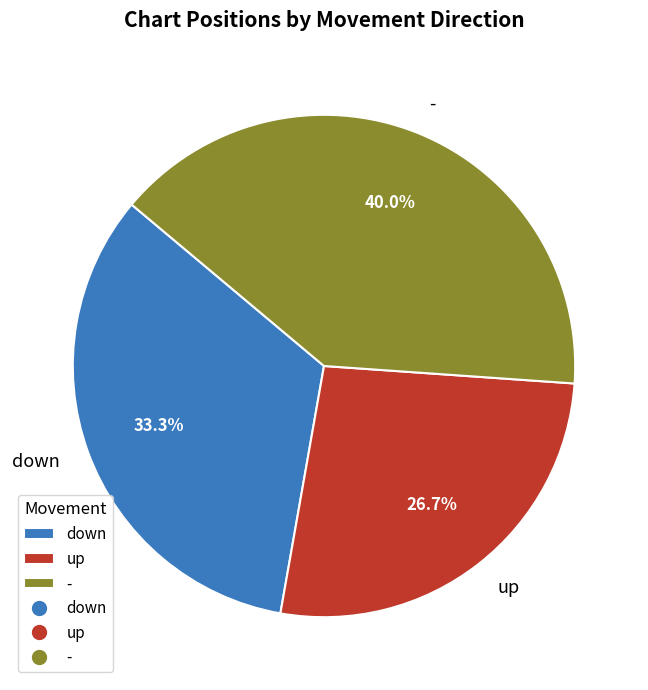

Is - the majority of the pie?

No